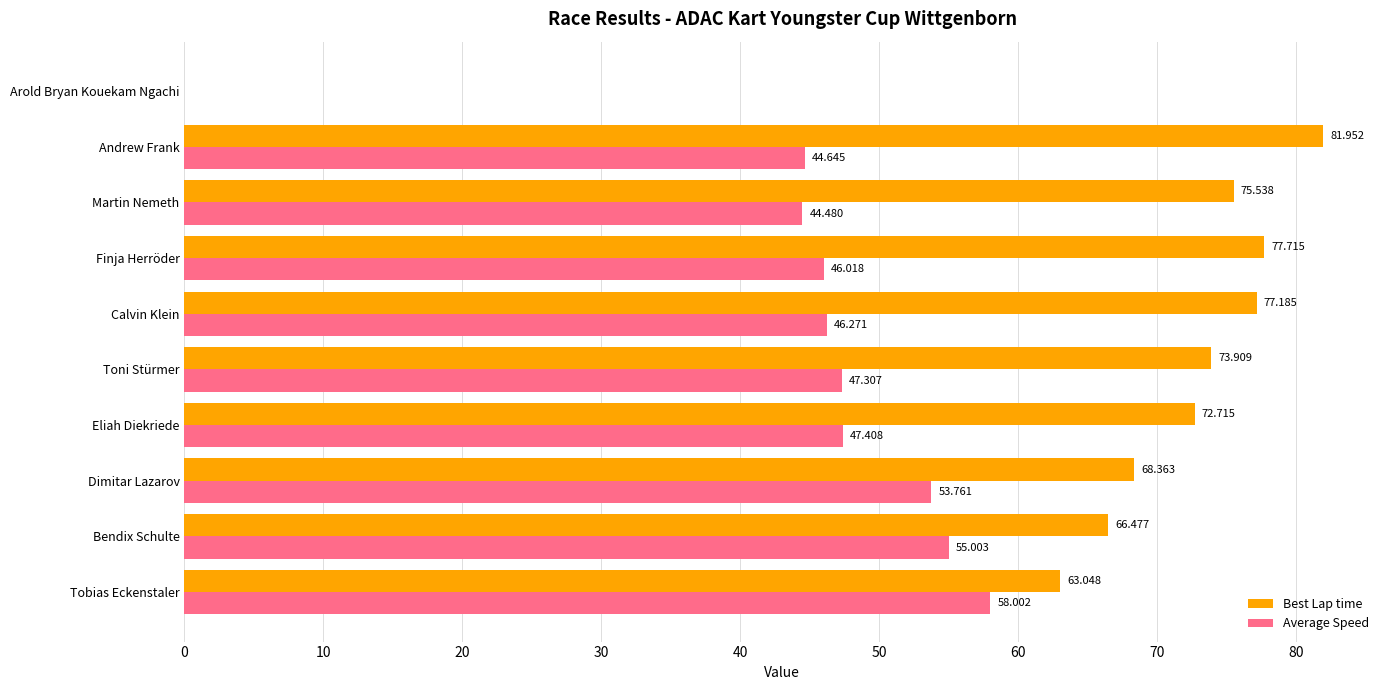

At which category is the sum across all series the highest?

Andrew Frank